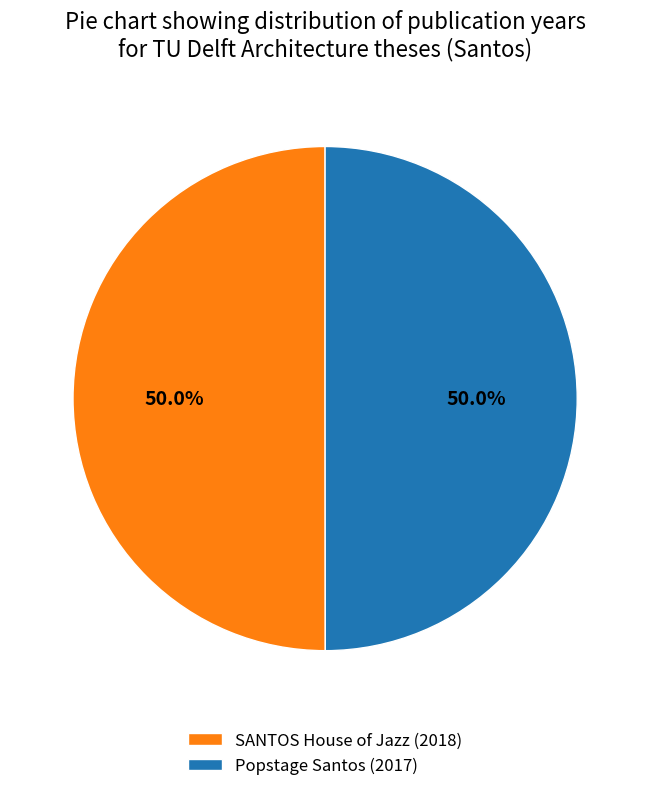

To the nearest percent, what percentage of the pie is SANTOS House of Jazz (2018)?

50%